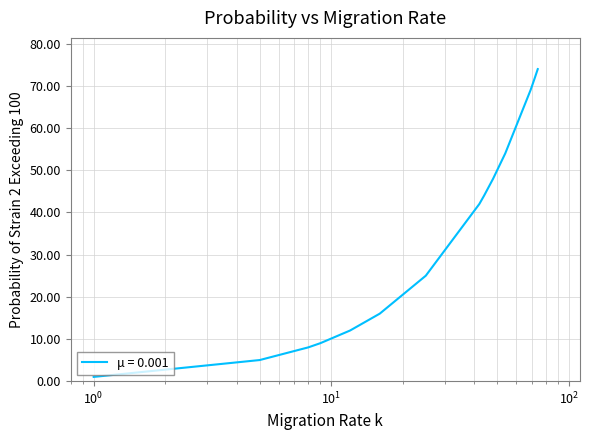

What is the difference between the maximum and minimum values?

73